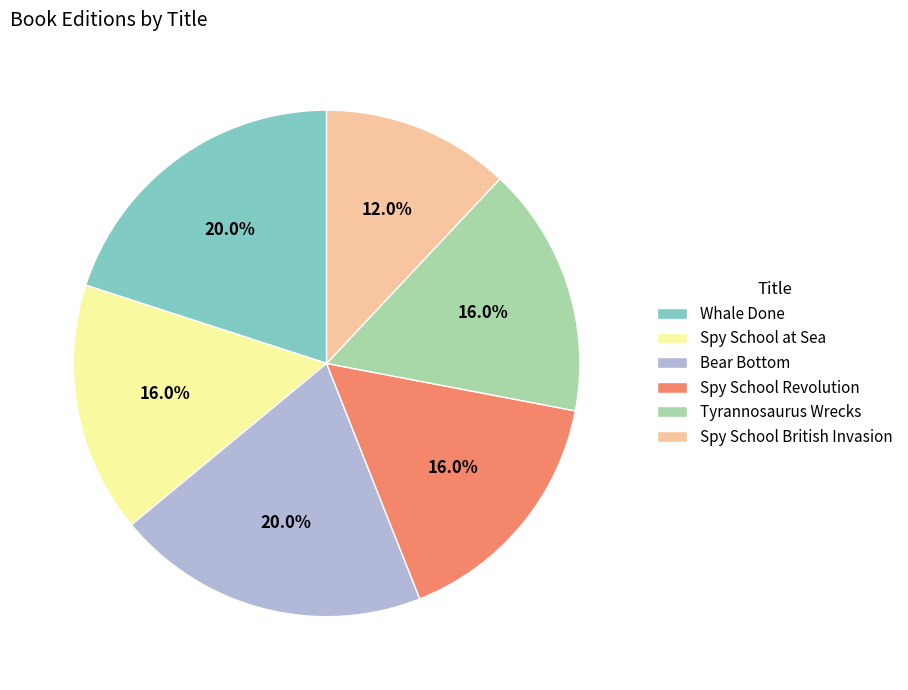

Is Whale Done the majority of the pie?

No